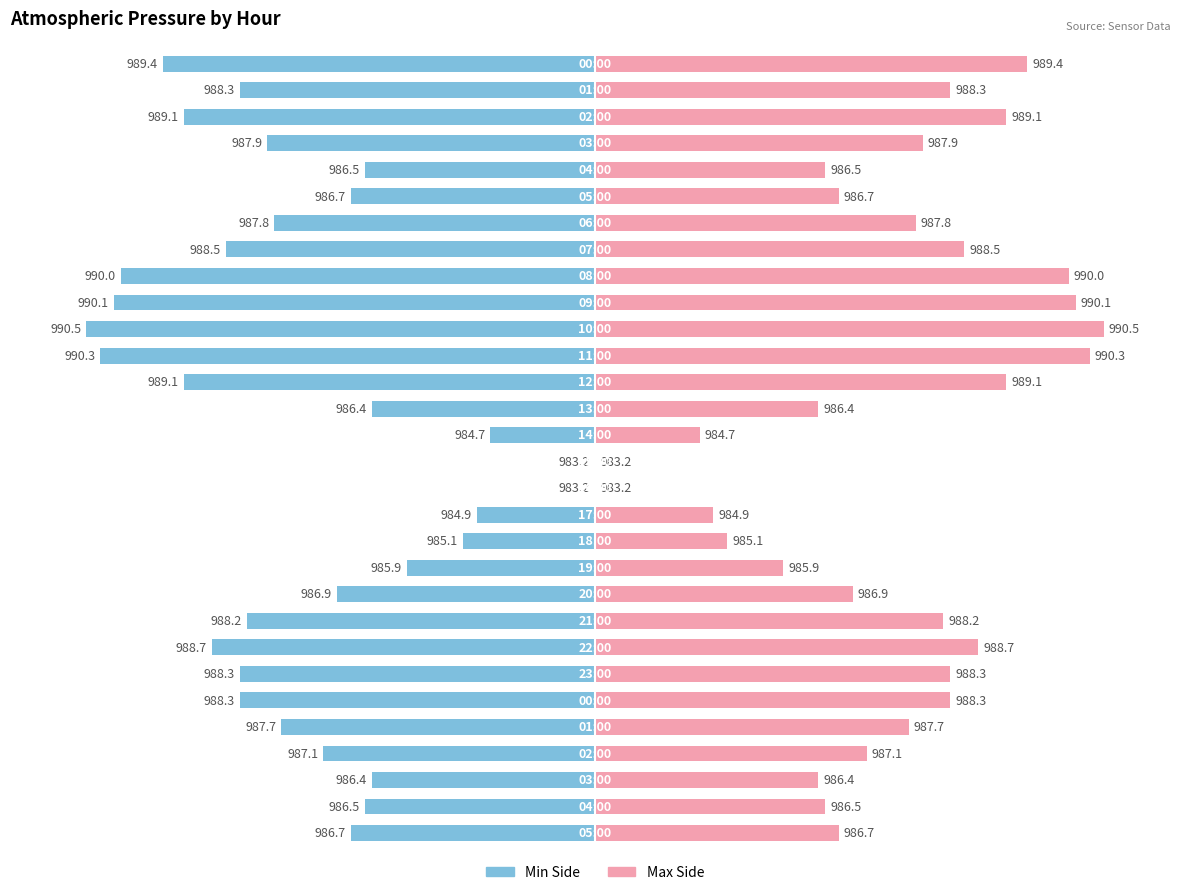

True or false: Low has a value of 61.5 at 15.

False